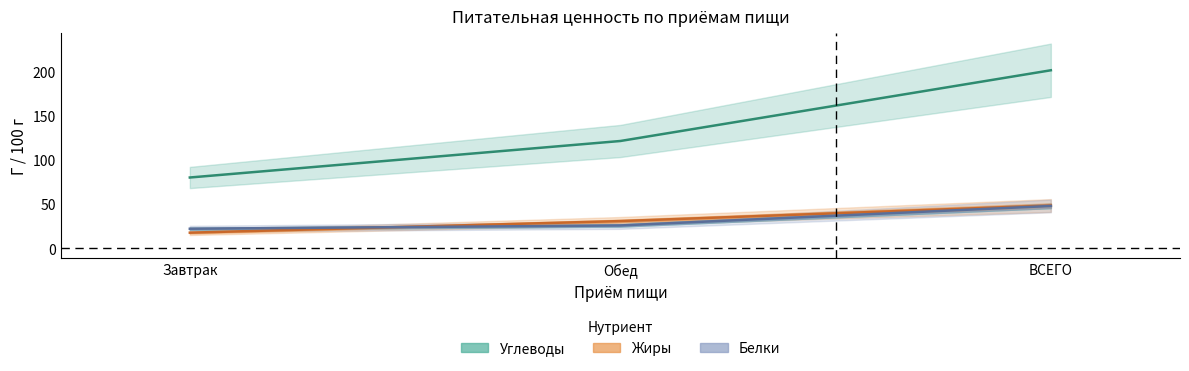

What is the value of the Углеводы point at the 2nd from the left?

121.7